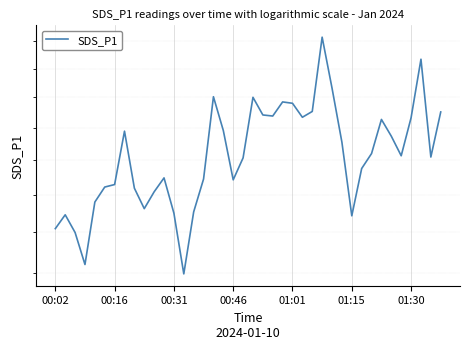

The chart shows a value of 334.8 at 27. True or false?

False